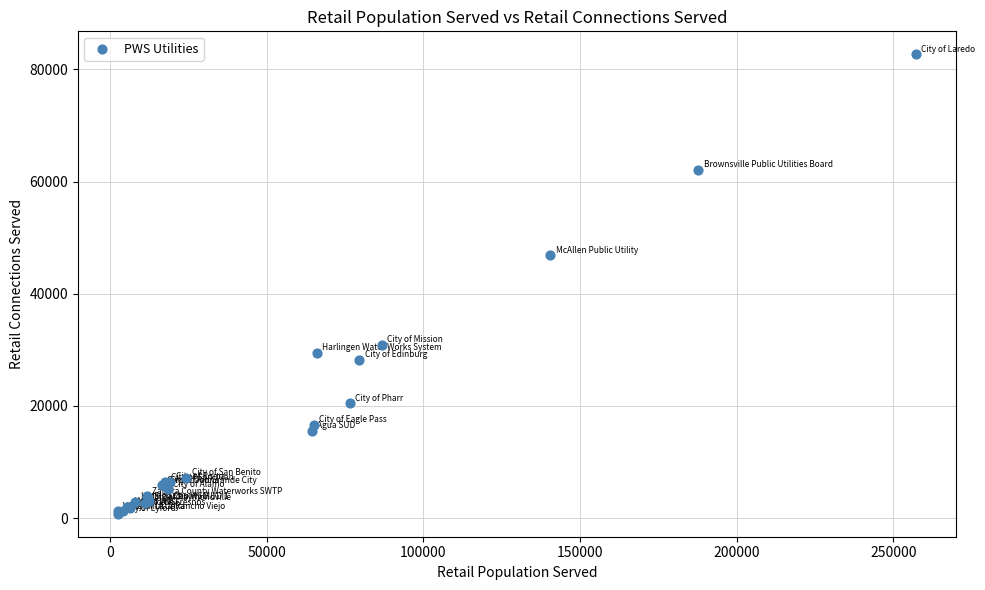

What Y value in the scatter plot is closest to 41733?

46849